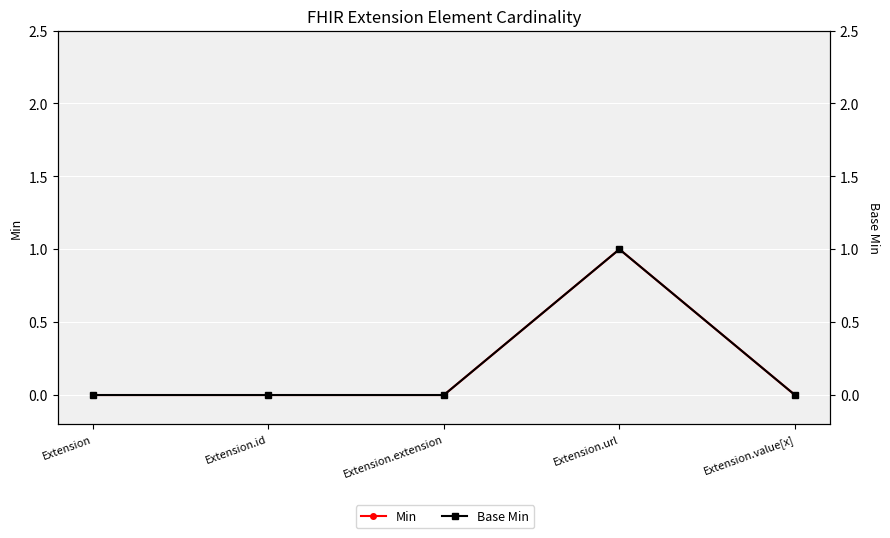

Between Extension.extension and Extension.url, which series saw the biggest shift?

Min